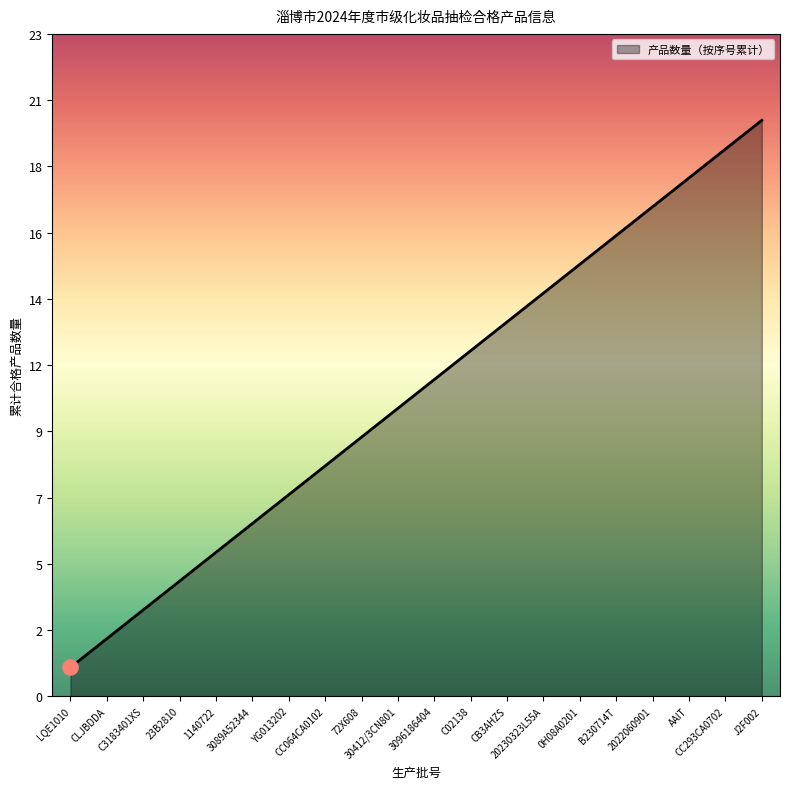

Between C3183401XS and YG013202, which is larger?

YG013202